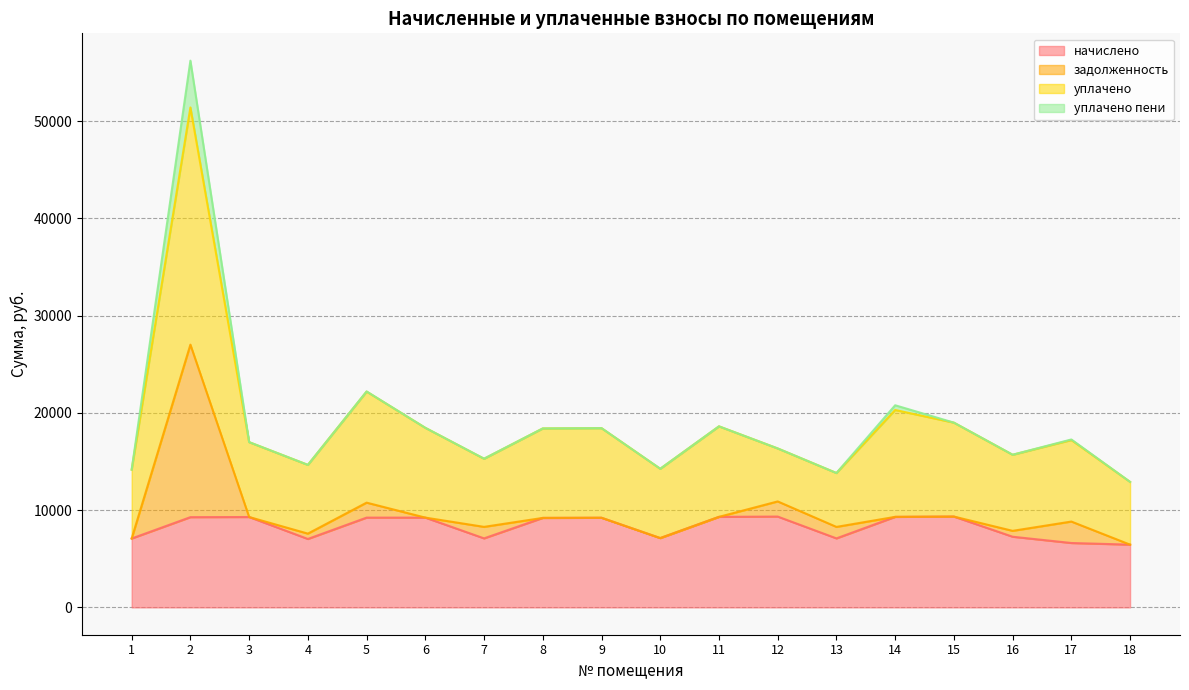

Which series has the largest total across all categories?

уплачено